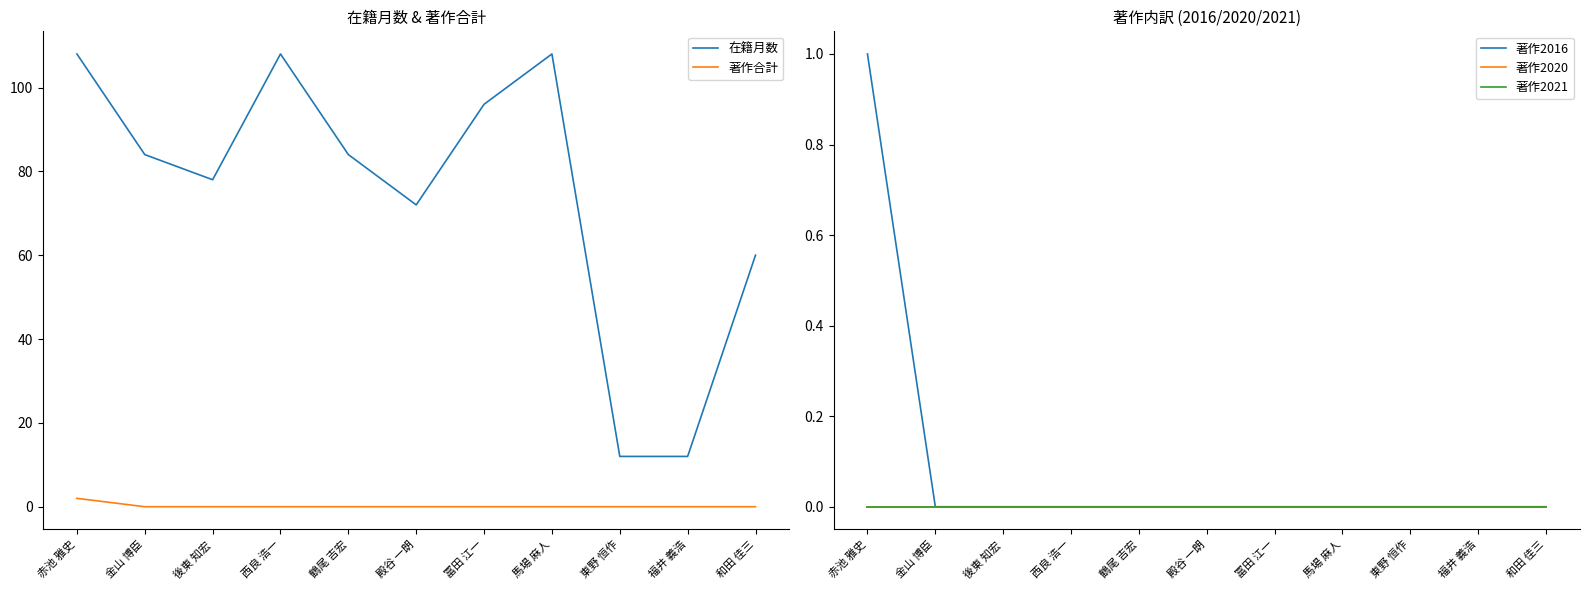

At which category is the sum across all series the highest?

赤池 雅史